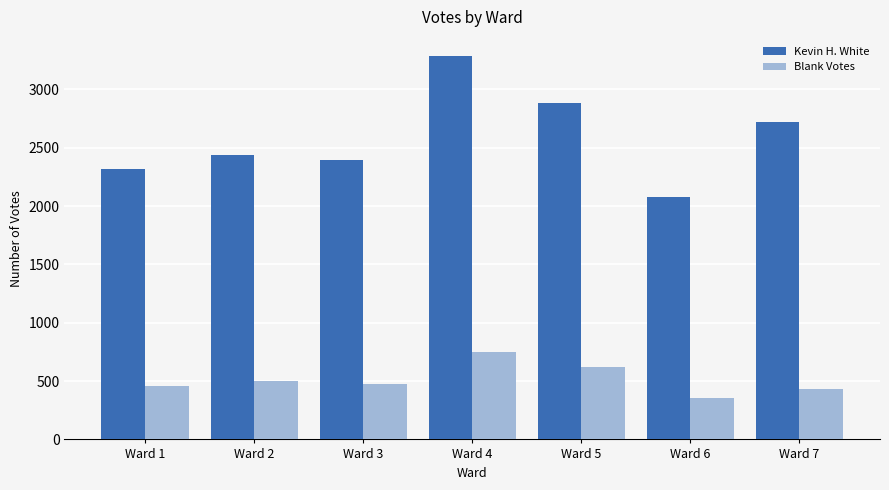

Is the value of Blank Votes at Ward 5 greater than the value of Kevin H. White at Ward 3?

No